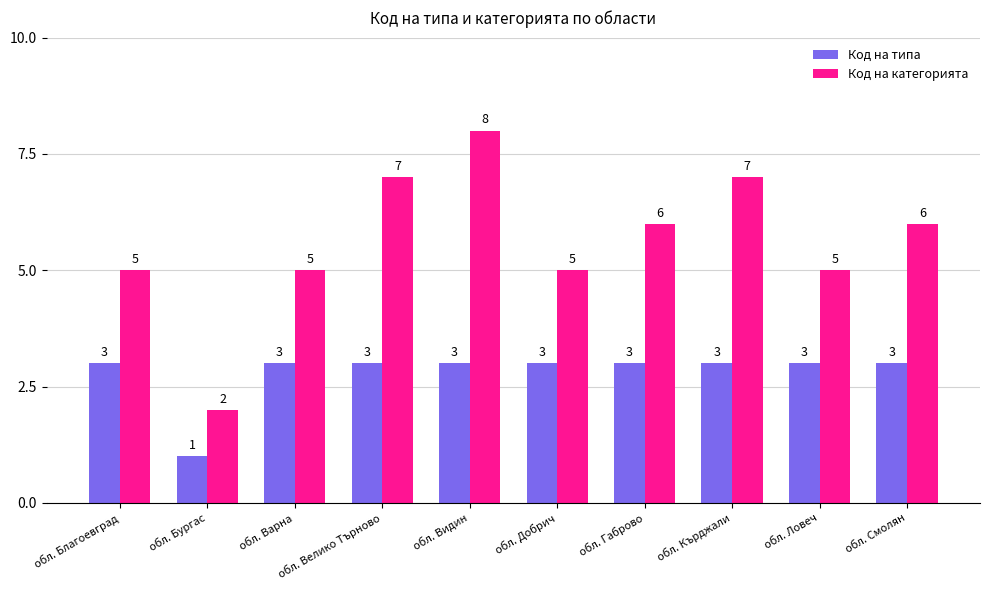

How many bars are there in each group?

2